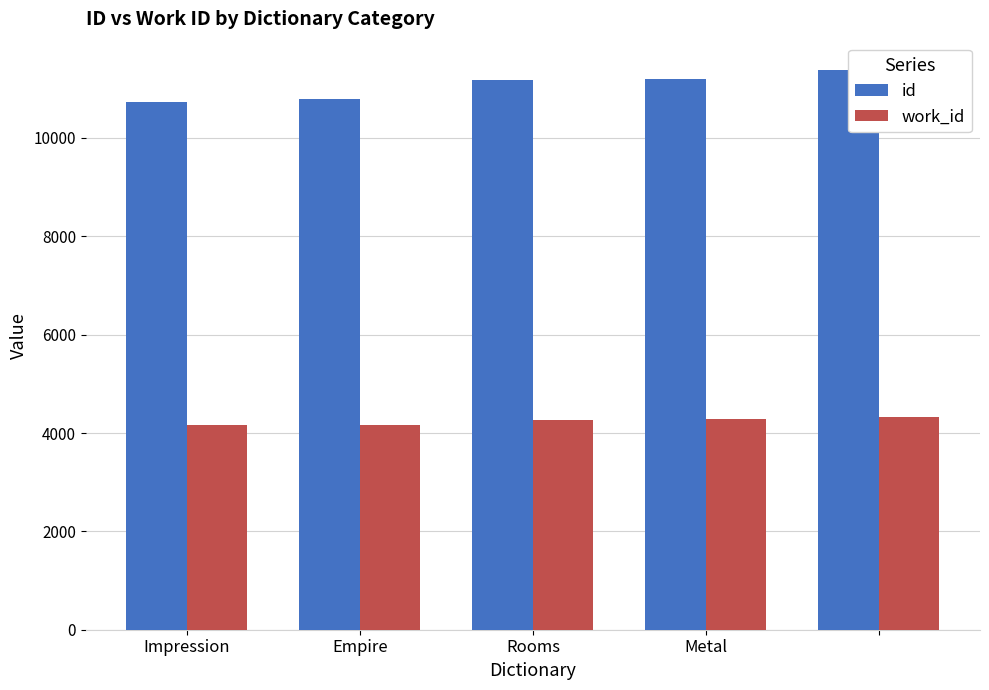

Count the number of categories in the chart.

5